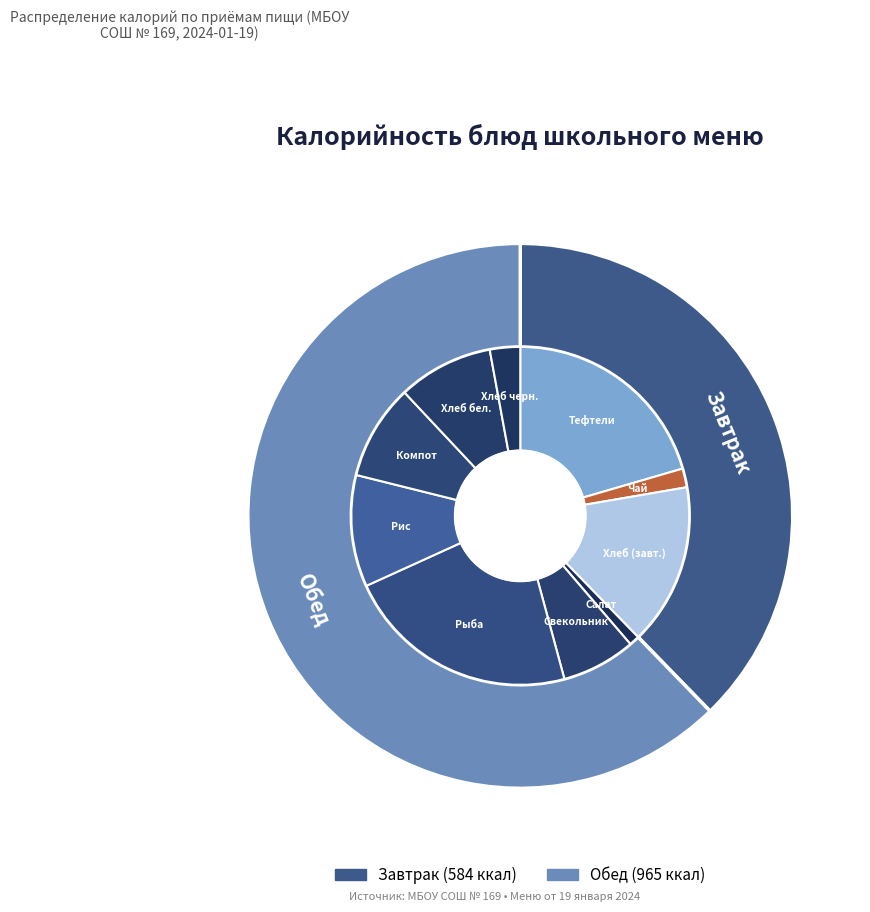

To the nearest percent, what is the difference between the Чай с сахаром и лимоном and Компот из ягод slice percentages?

7%